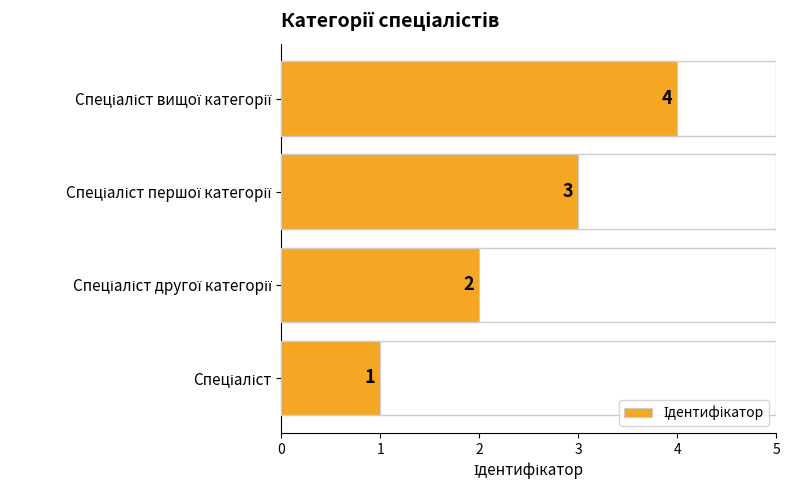

What is the difference between the maximum and minimum values?

3